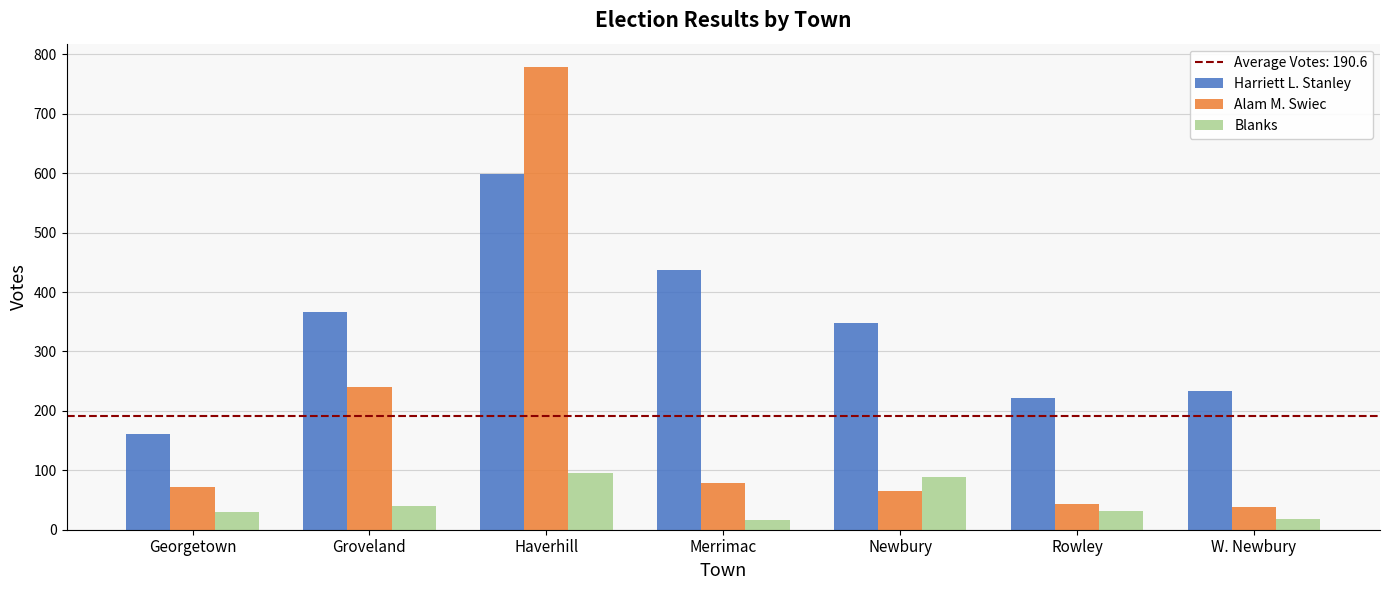

The value of Alam M. Swiec at Georgetown is 24. True or false?

False